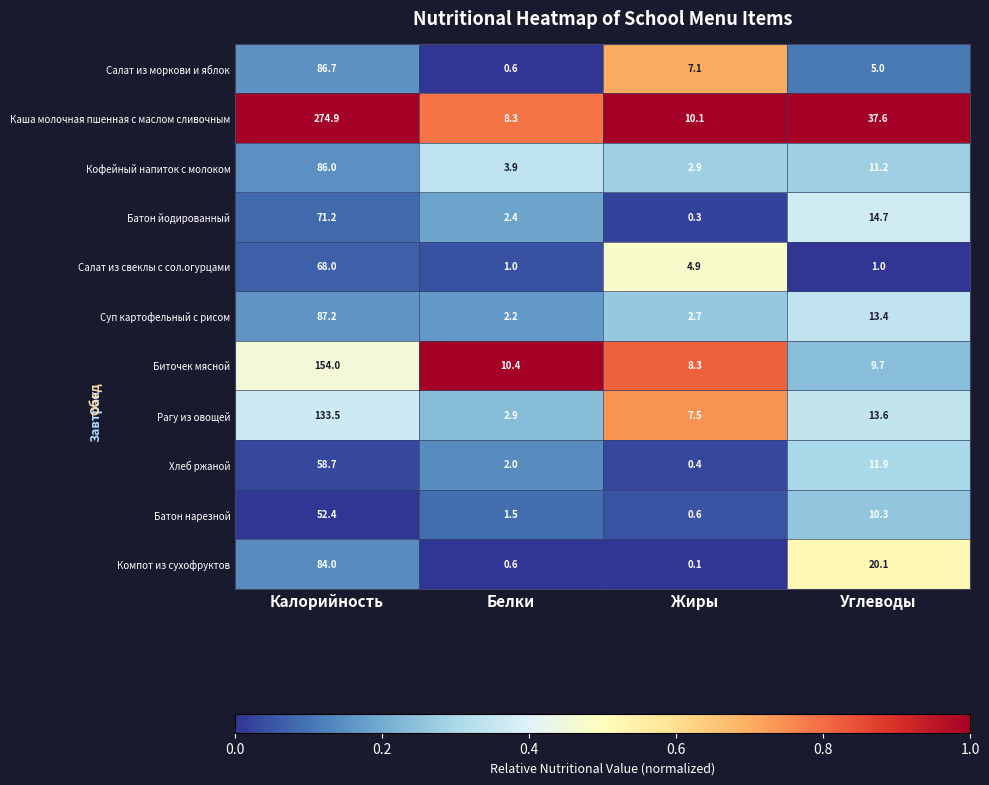

Is the value of Хлеб ржаной at Углеводы greater than the value of Рагу из овощей at Калорийность?

No